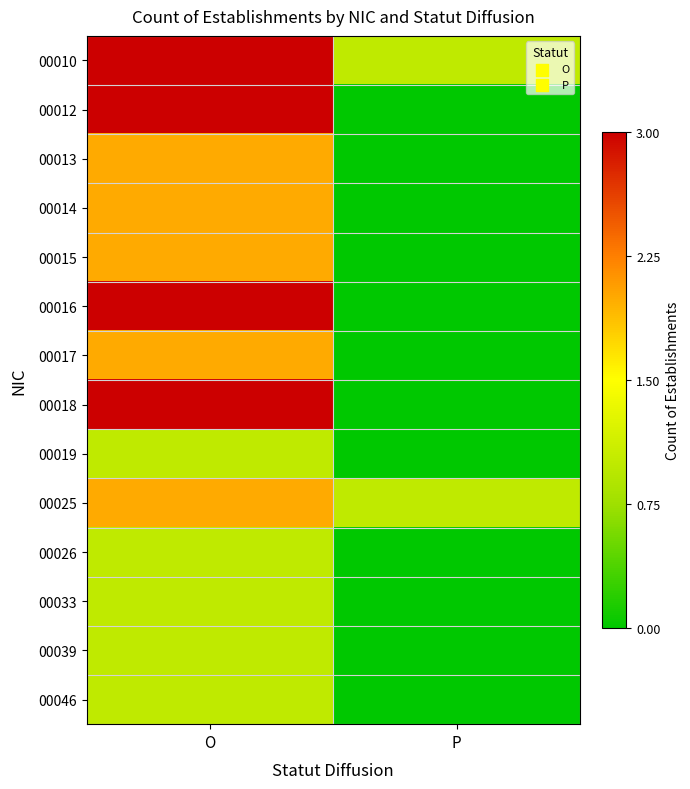

Reading left to right, extract all data points from this chart.

00010: O=3	P=1
00012: O=3	P=0
00013: O=2	P=0
00014: O=2	P=0
00015: O=2	P=0
00016: O=3	P=0
00017: O=2	P=0
00018: O=3	P=0
00019: O=1	P=0
00025: O=2	P=1
00026: O=1	P=0
00033: O=1	P=0
00039: O=1	P=0
00046: O=1	P=0